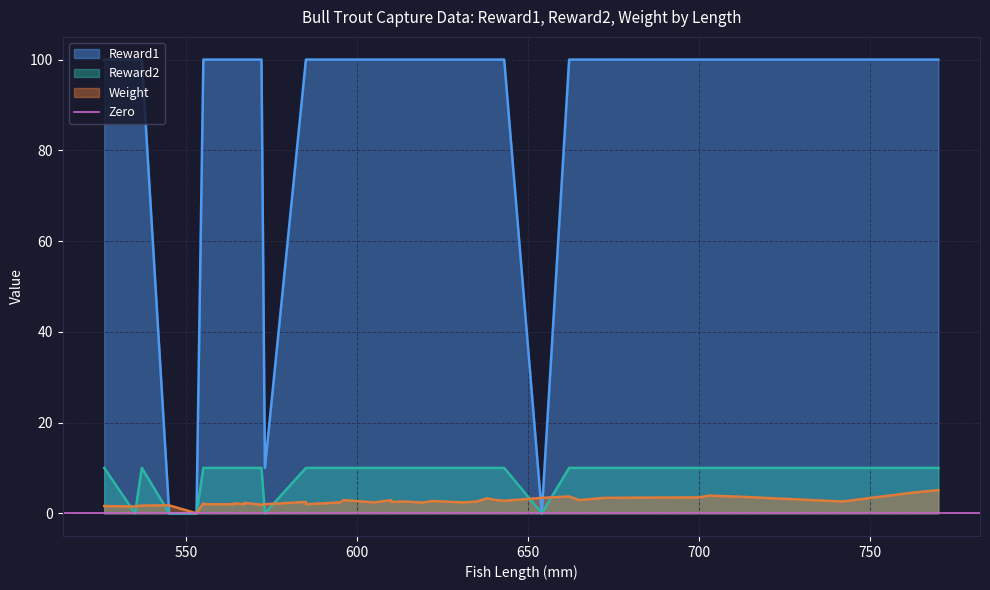

At how many categories does at least one series exceed 51?

36